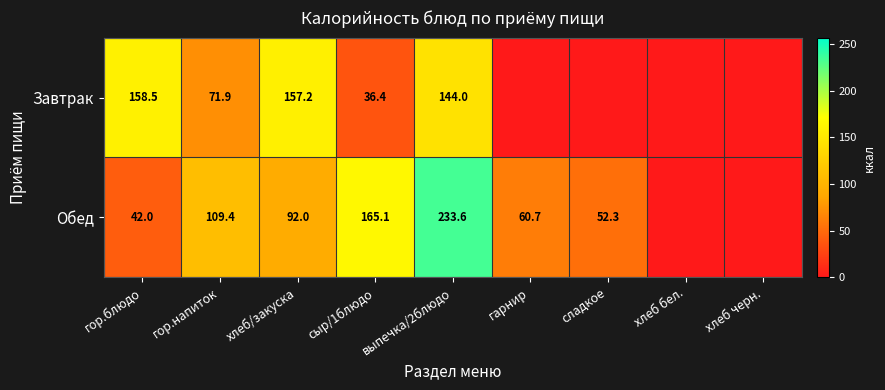

What is the spread (max minus min) of values at сыр/1блюдо?

128.7